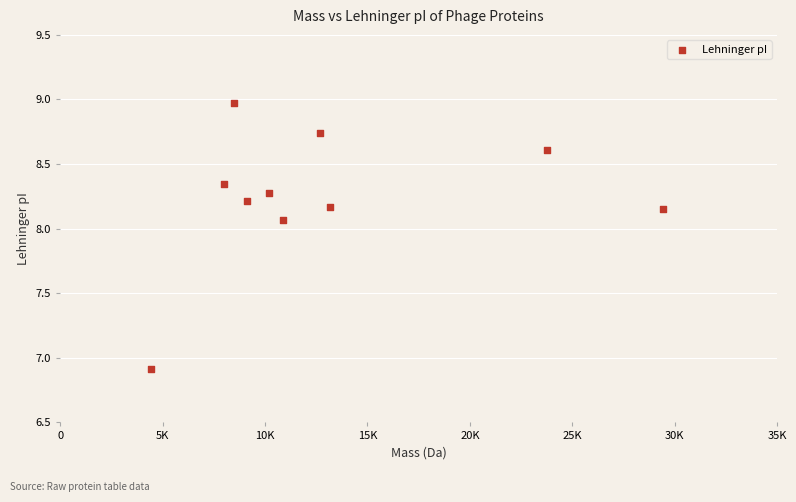

What Y value in the scatter plot is closest to 7?

6.9